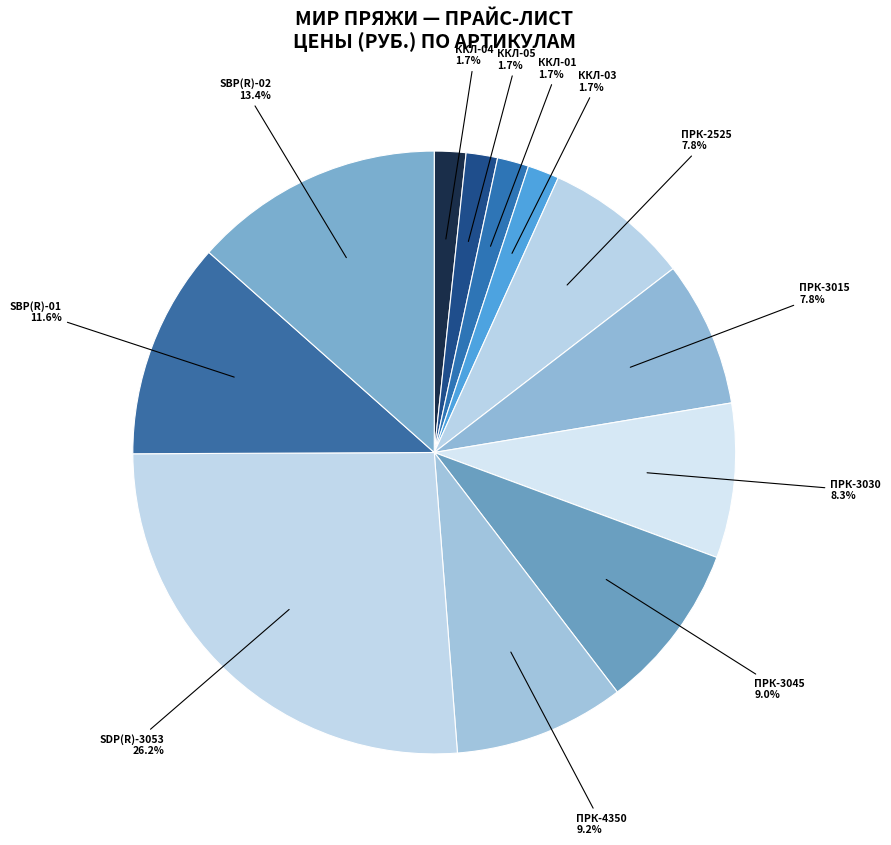

Which category has the biggest portion of the pie?

SDP(R)-3053